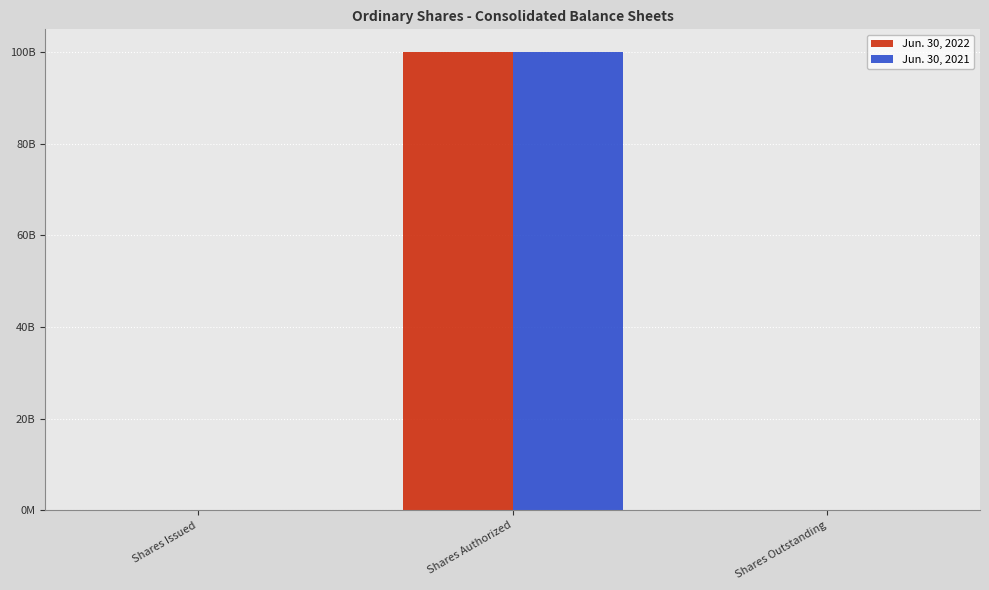

Reading right to left, what are all the values shown in this chart?

Jun. 30, 2022: 13012866	100000000000	13012866
Jun. 30, 2021: 10000000	100000000000	10000000